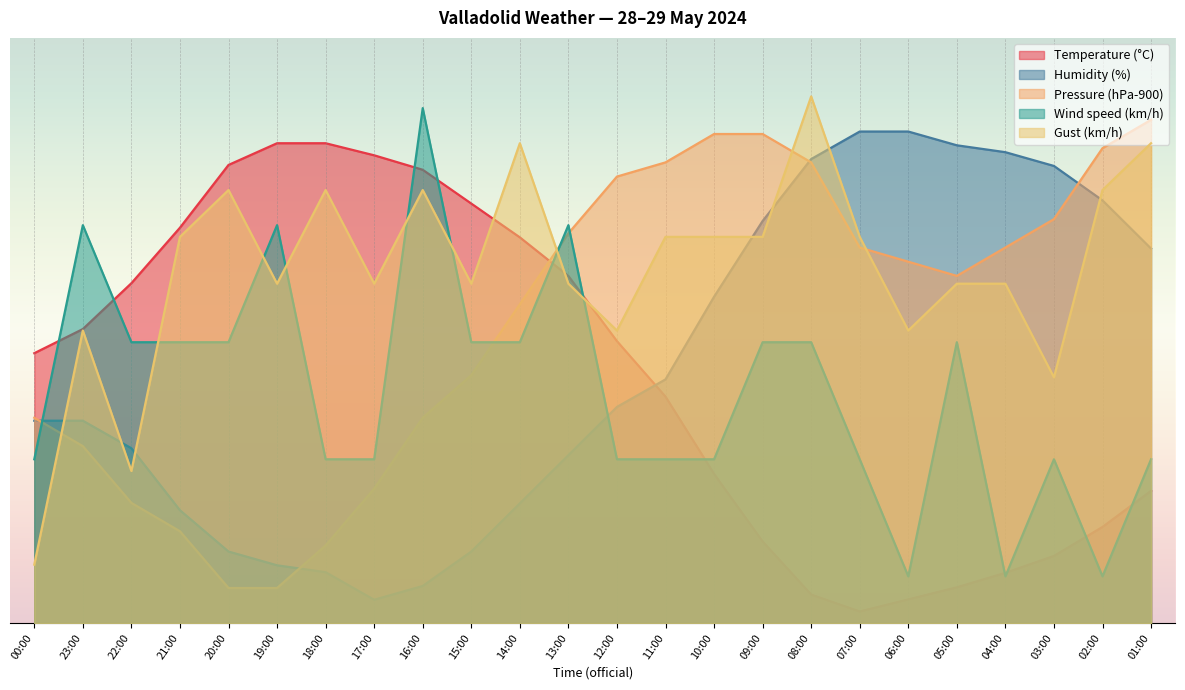

Where is the first local minimum for Humidity (%)?

17:00